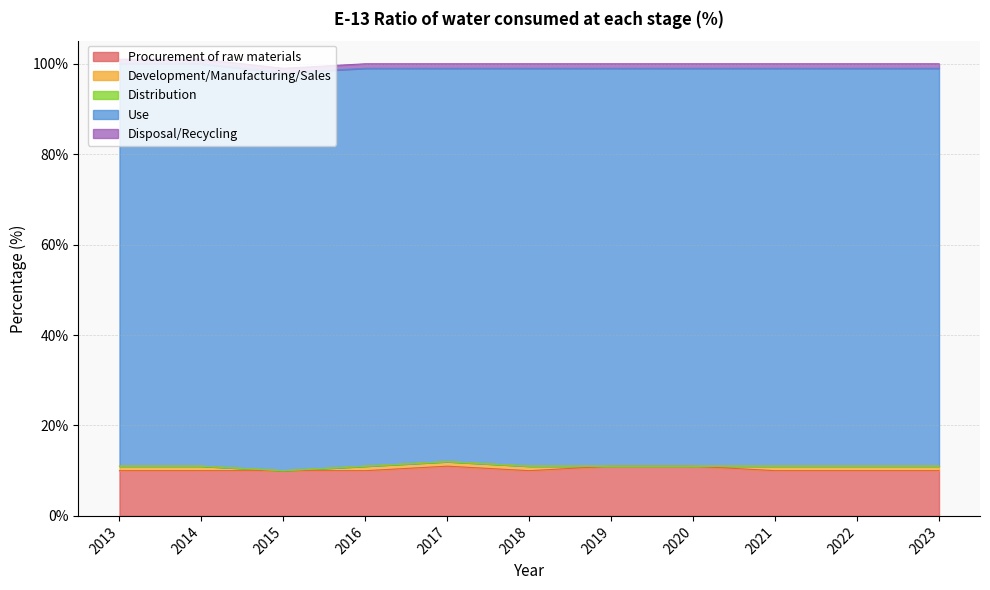

What is the sum of all Development/Manufacturing/Sales values?

8